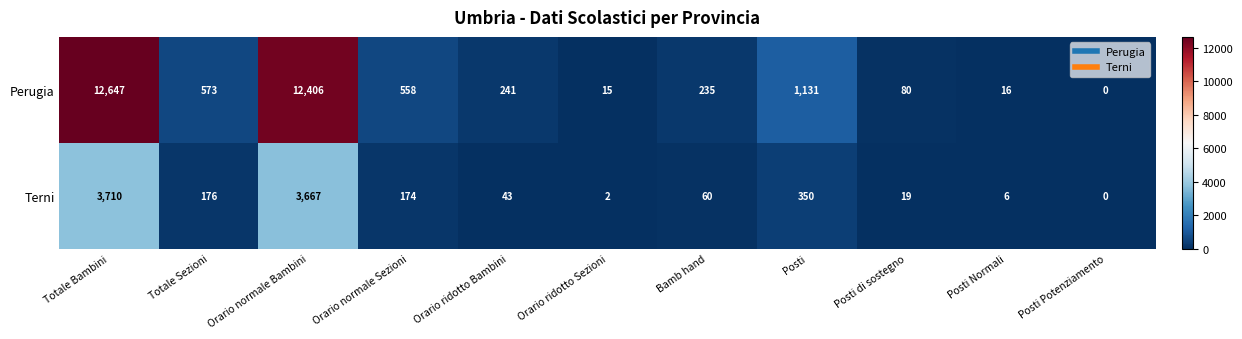

Is it true that Perugia equals 107 at Bamb hand?

False